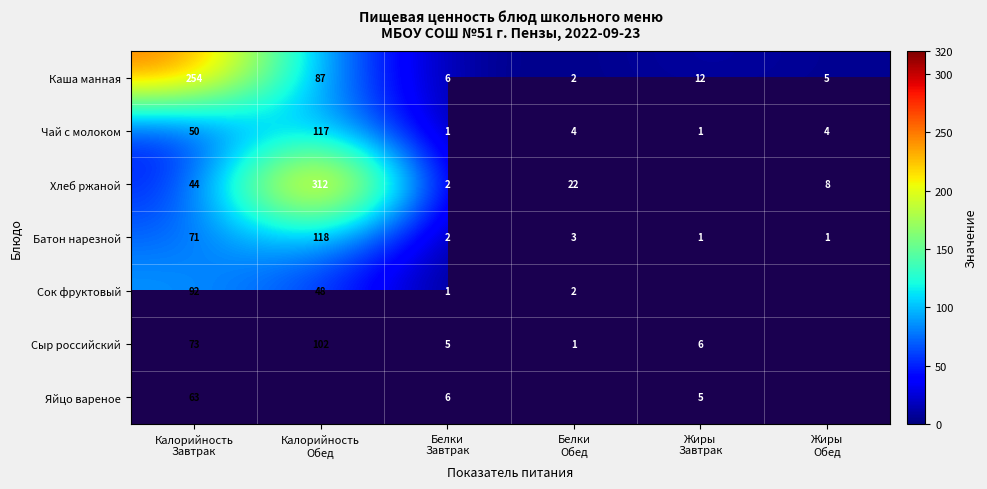

What is the maximum value for Чай с молоком?

117